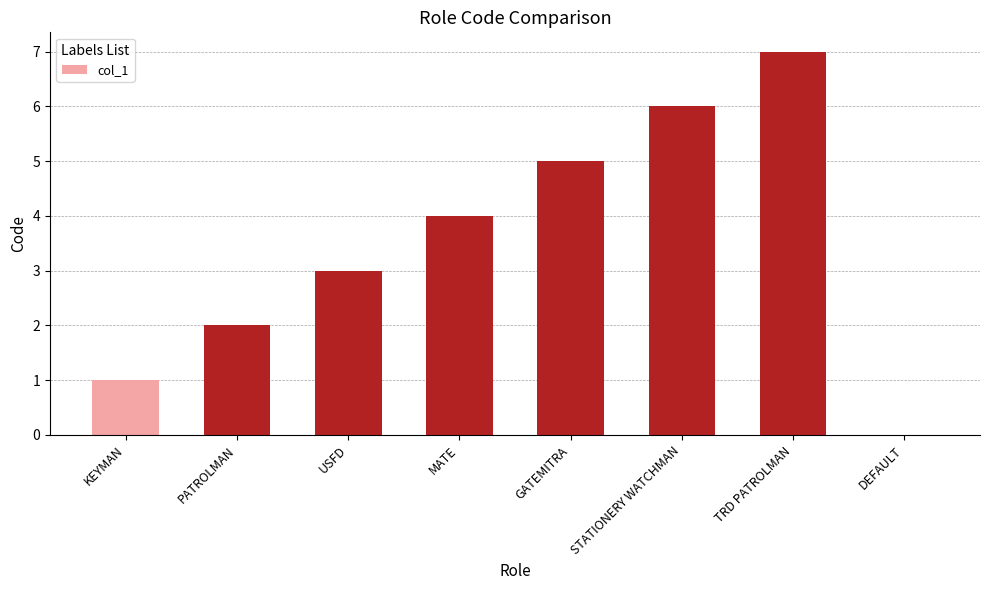

Is it true that the value at PATROLMAN is 1?

False